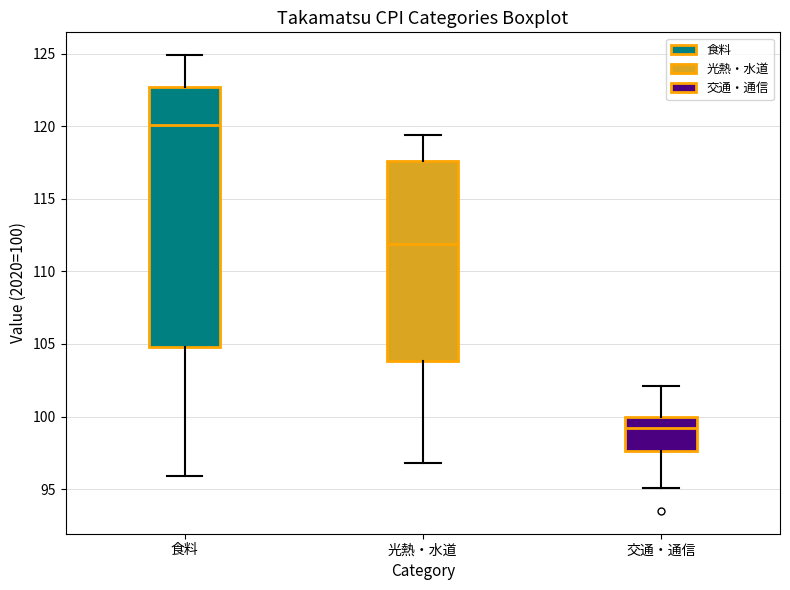

Reading left to right, transcribe this box plot: for each box, give where its median line is, the range the box spans, and where its two whiskers end, as read against the y-axis. The values are not printed on the chart, so give them approximately, as read against the axis.

食料: median 120.0, box 105.0 to 122.5, whiskers 96.0 to 125.0
光熱・水道: median 112.0, box 104.0 to 117.5, whiskers 97.0 to 119.5
交通・通信: median 99.0, box 97.5 to 100.0, whiskers 95.0 to 102.0